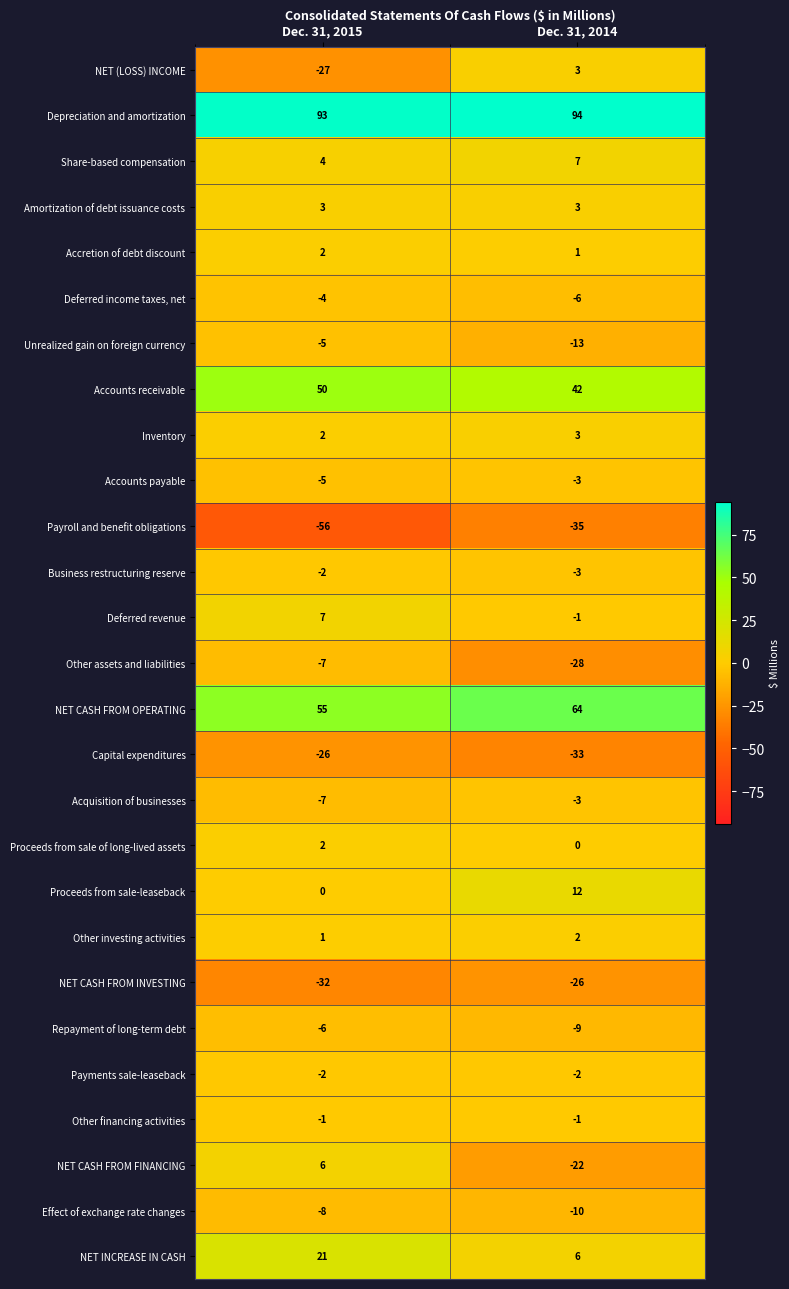

List the labels in order of Deferred revenue value, smallest first.

Dec. 31, 2014, Dec. 31, 2015